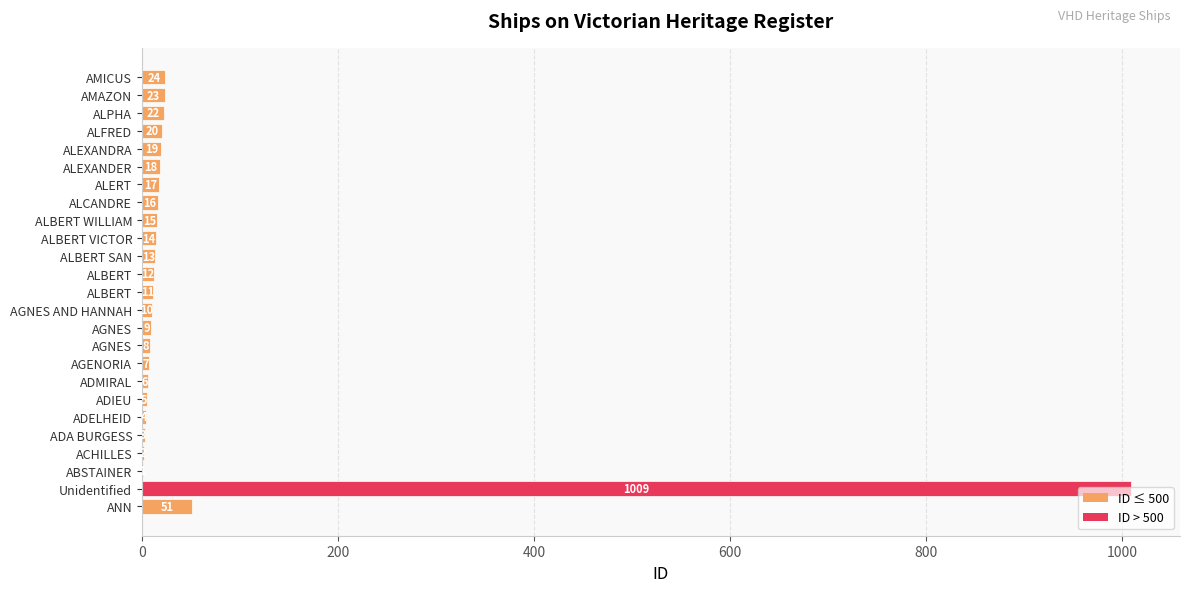

What is the difference between the second highest and minimum values?

50